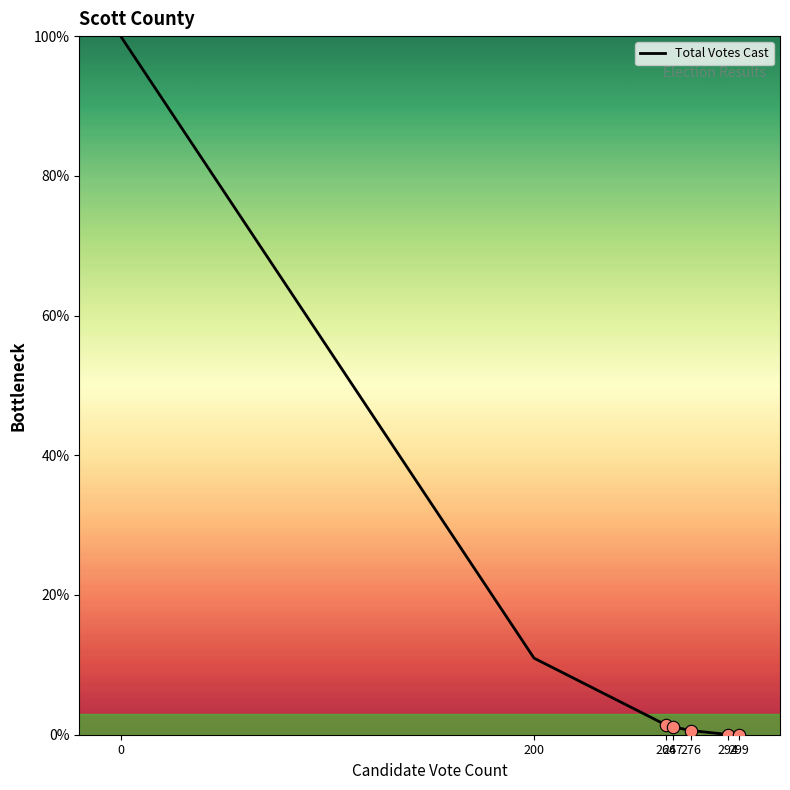

Which has a higher value, 264 or 294?

264